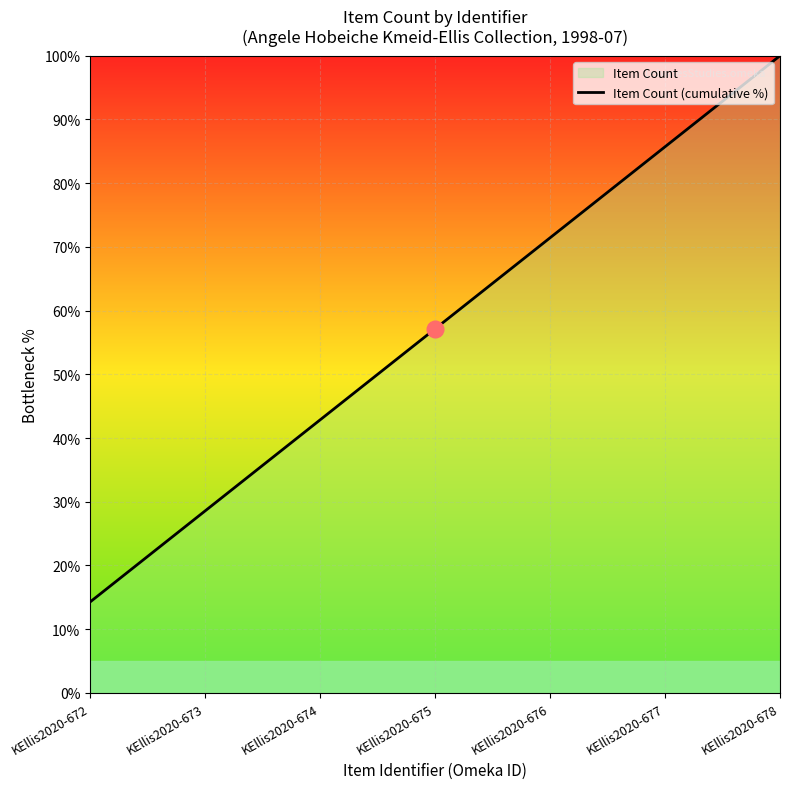

At which label is the value closest to 57?

KEllis2020-675